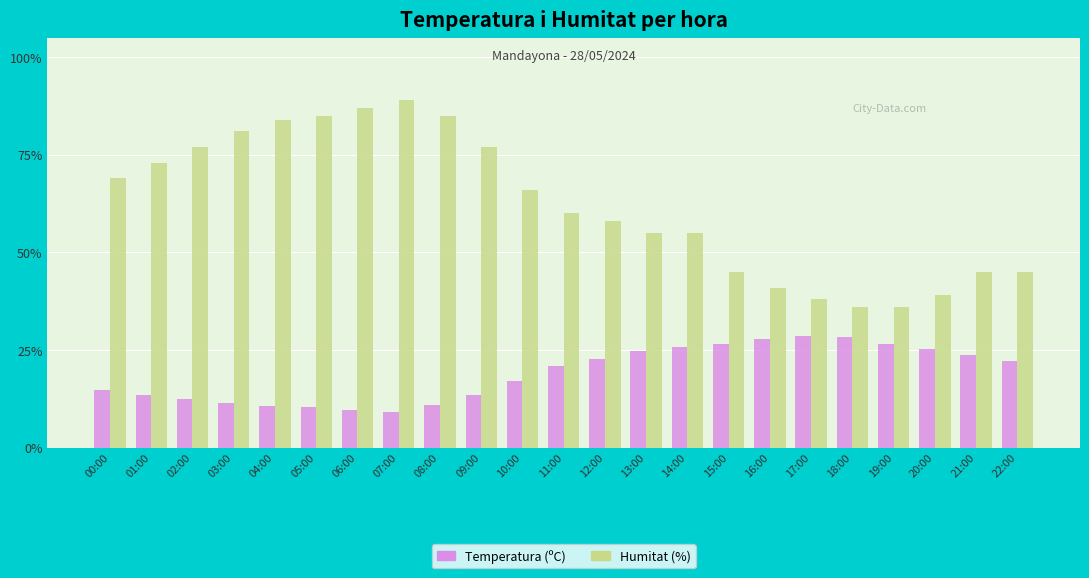

How many bars are there in total?

46